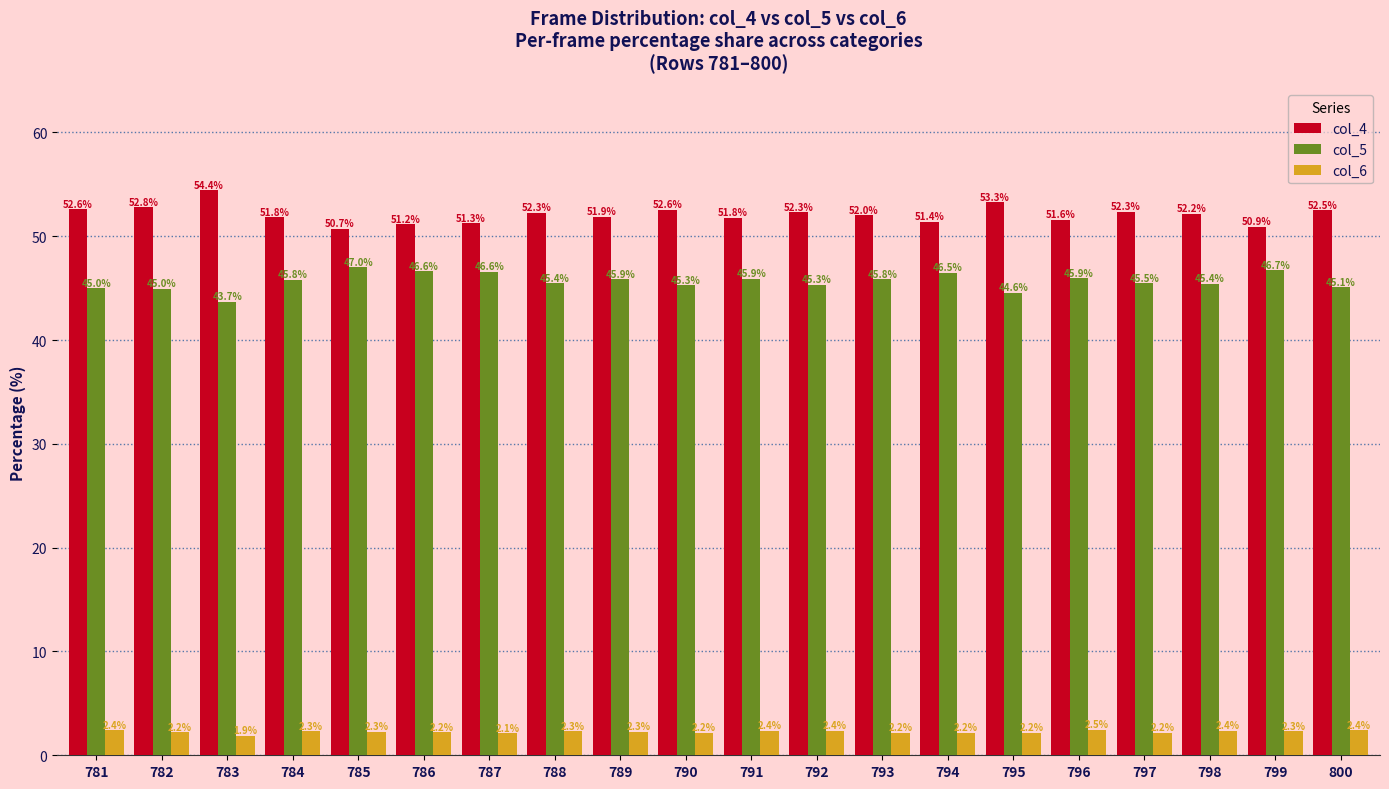

Which series has the widest spread of values?

col_4